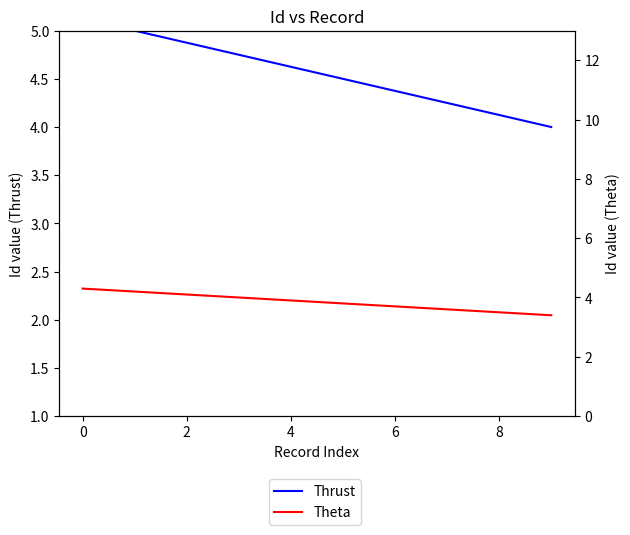

Which series has the widest spread of values?

Thrust